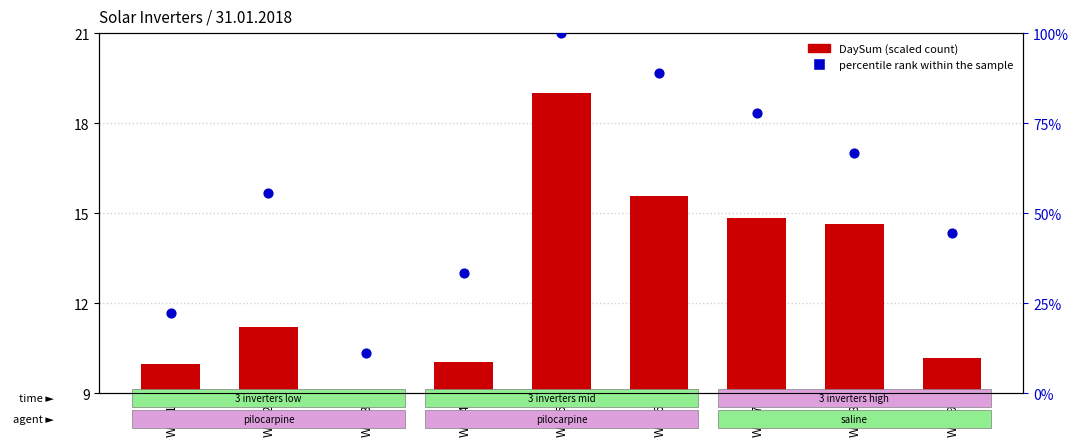

What is the total value across all series at WR_8?

81.3